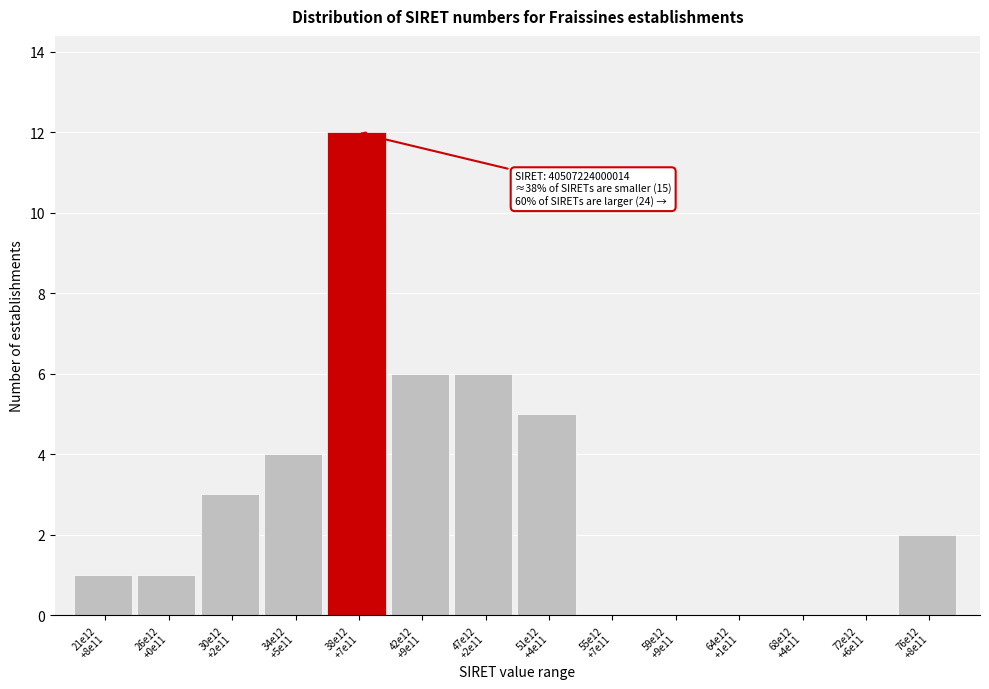

What is the maximum value shown in the chart?

12